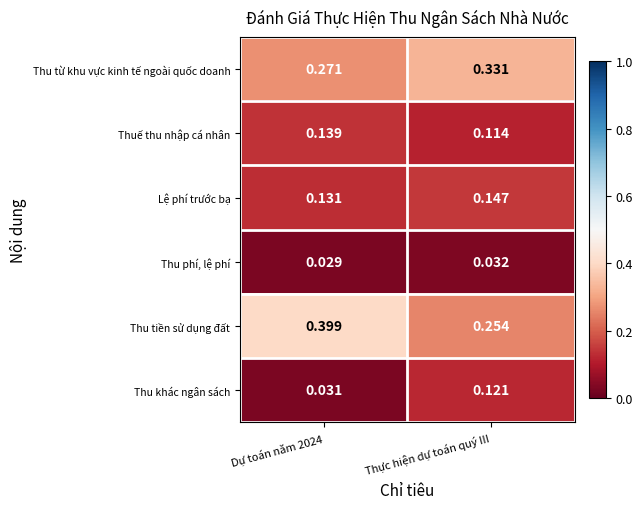

Between Dự toán năm 2024 and Thực hiện dự toán quý III, which series saw the biggest shift?

Thu tiền sử dụng đất